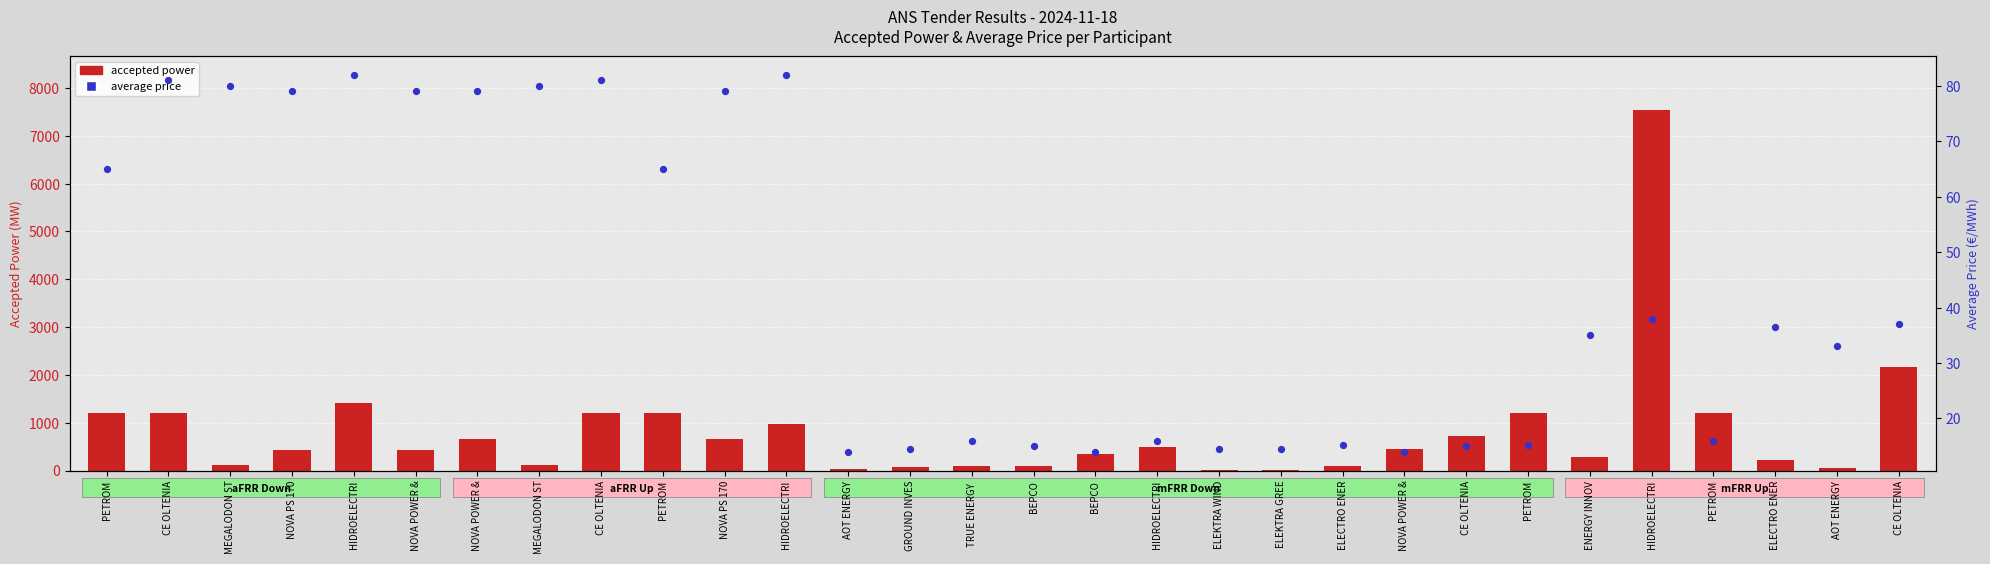

Is the value of average price at CE OLTENIA greater than the value of accepted power at CE OLTENIA?

No